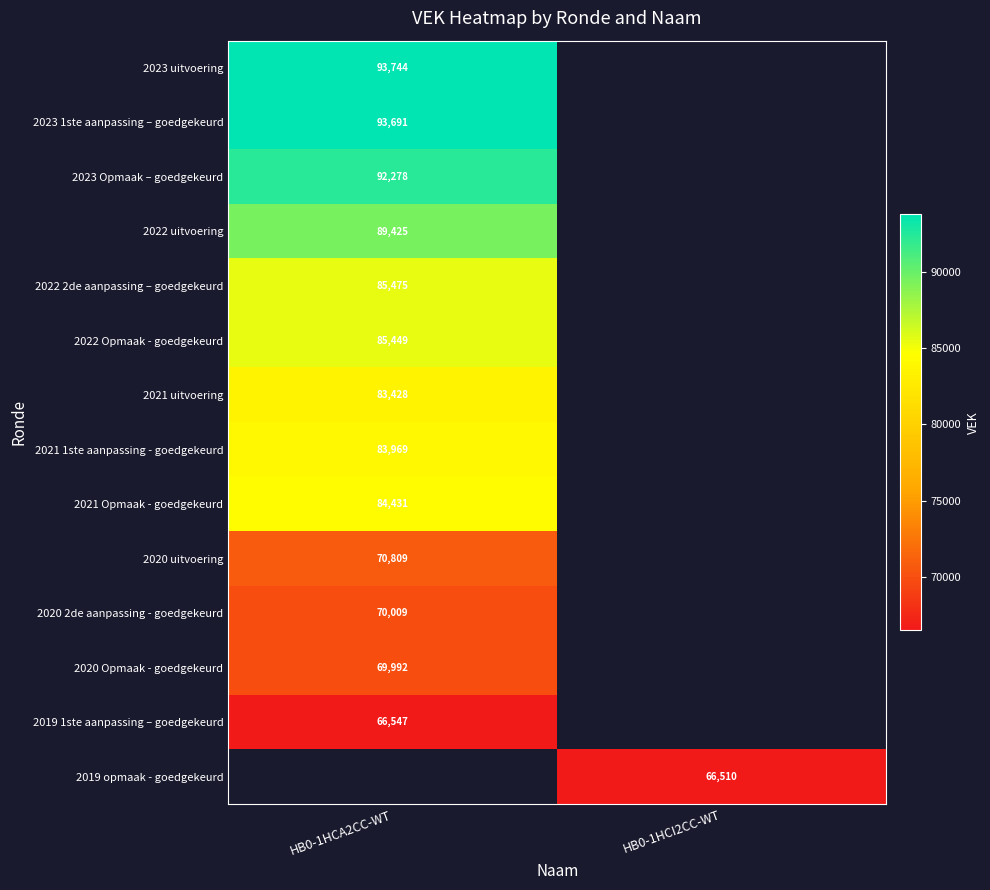

The value of 2020 2de aanpassing - goedgekeurd at HB0-1HCA2CC-WT is 70009. True or false?

True